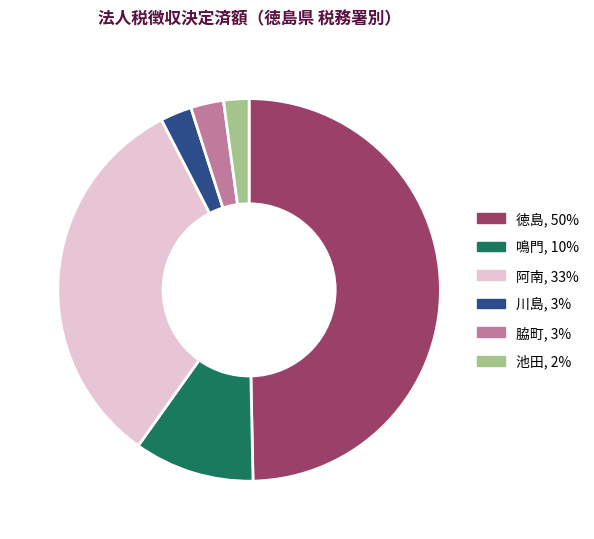

Combined, do 鳴門 and 阿南 account for over 50%?

No